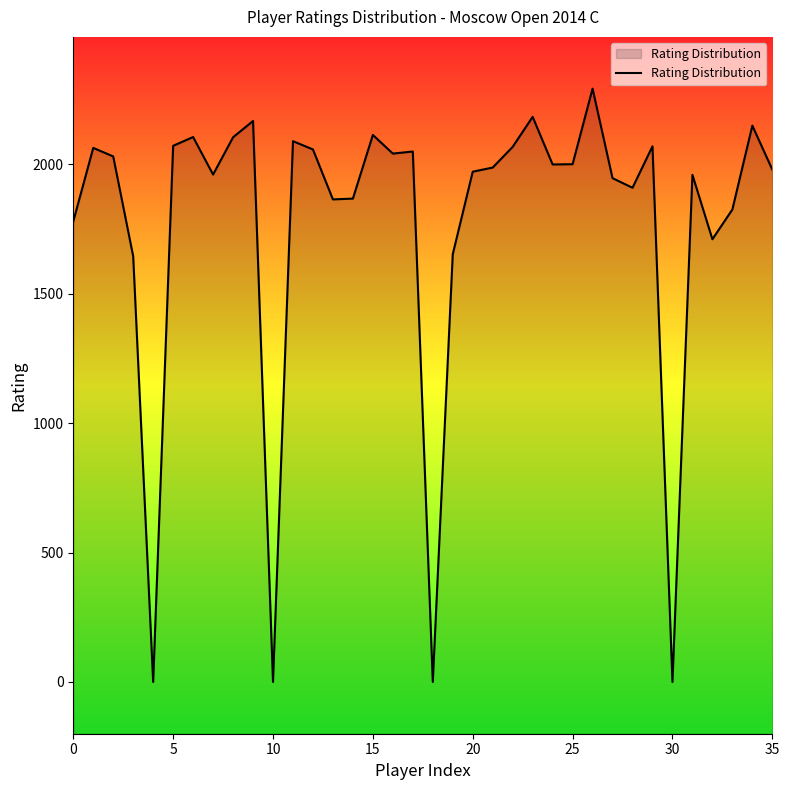

What is the greatest value displayed?

2293